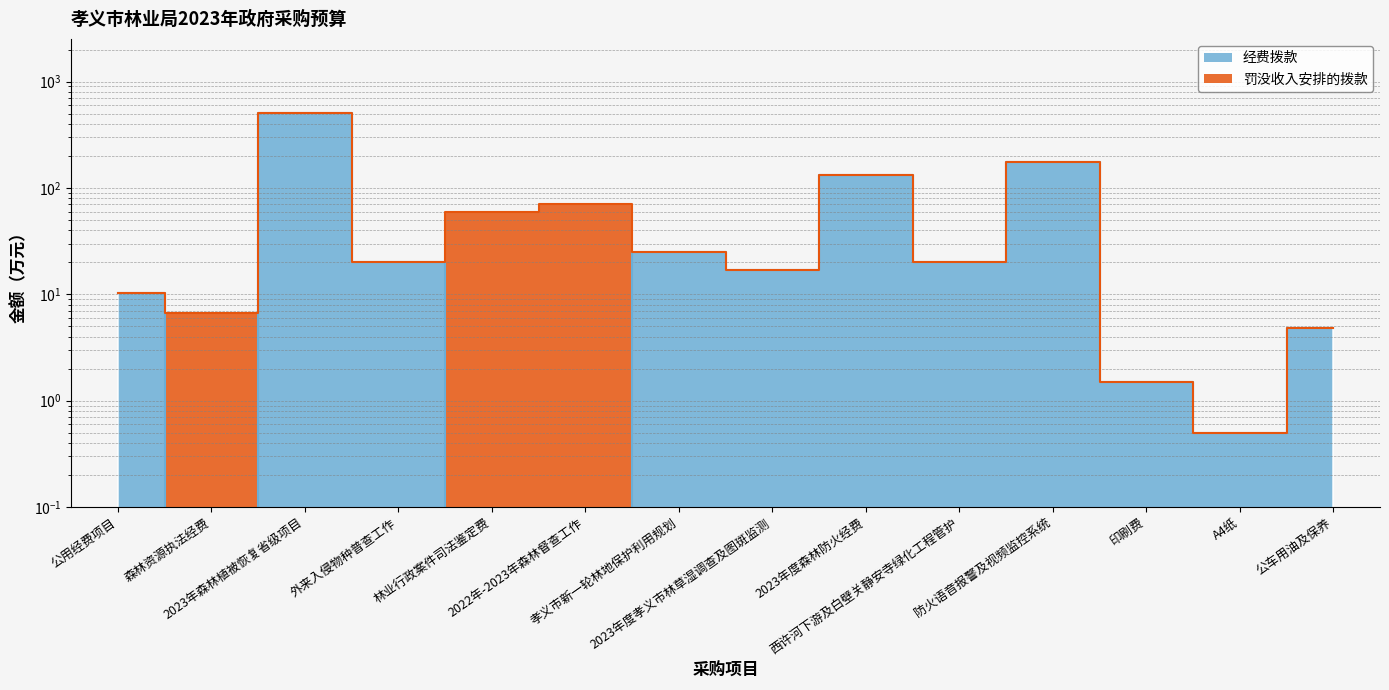

What is the value of the 14th point from the left?

4.8